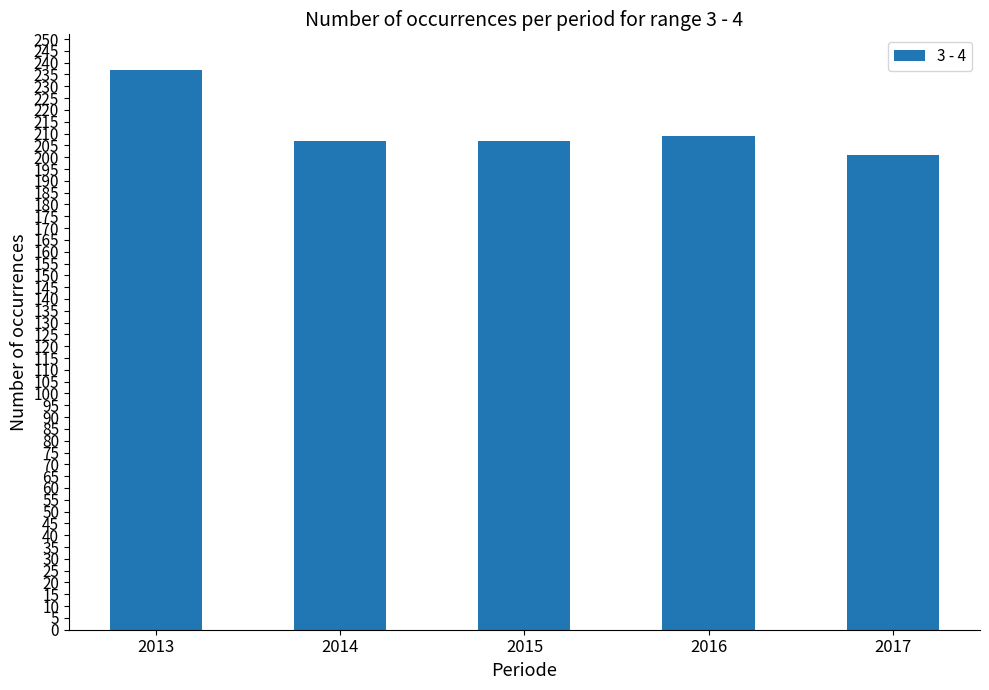

How many bars are there in total?

5